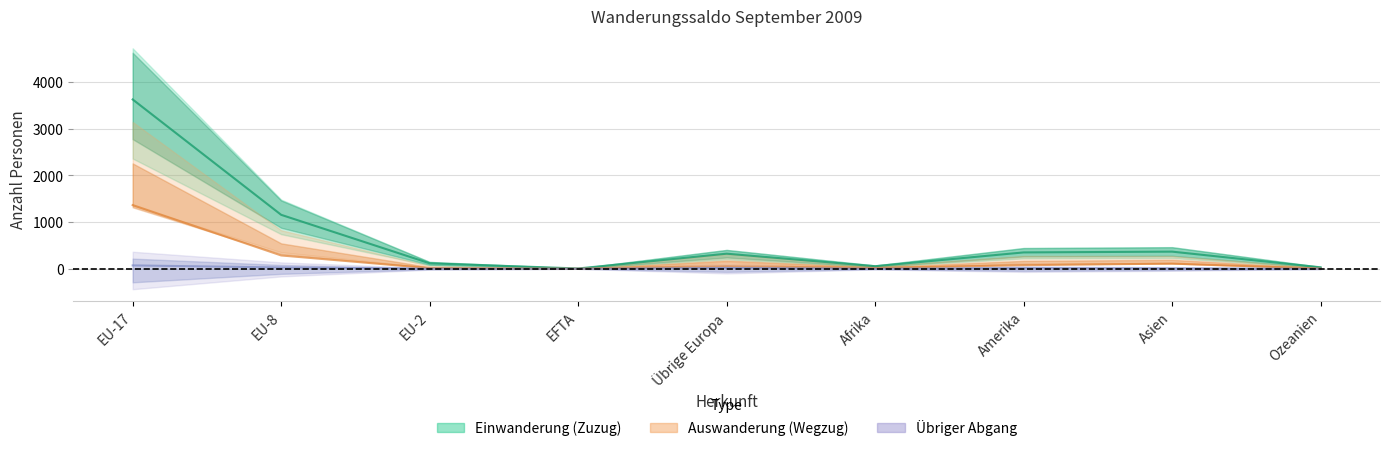

What are all the series names shown in the legend?

Einwanderung (Zuzug), Auswanderung (Wegzug), Übriger Abgang